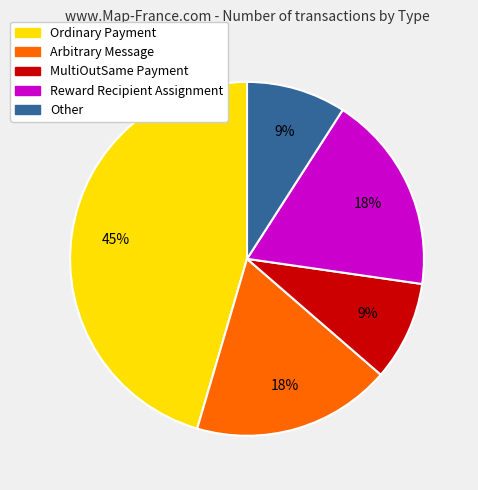

Is the sum of Ordinary Payment and MultiOutSame Payment greater than half?

Yes